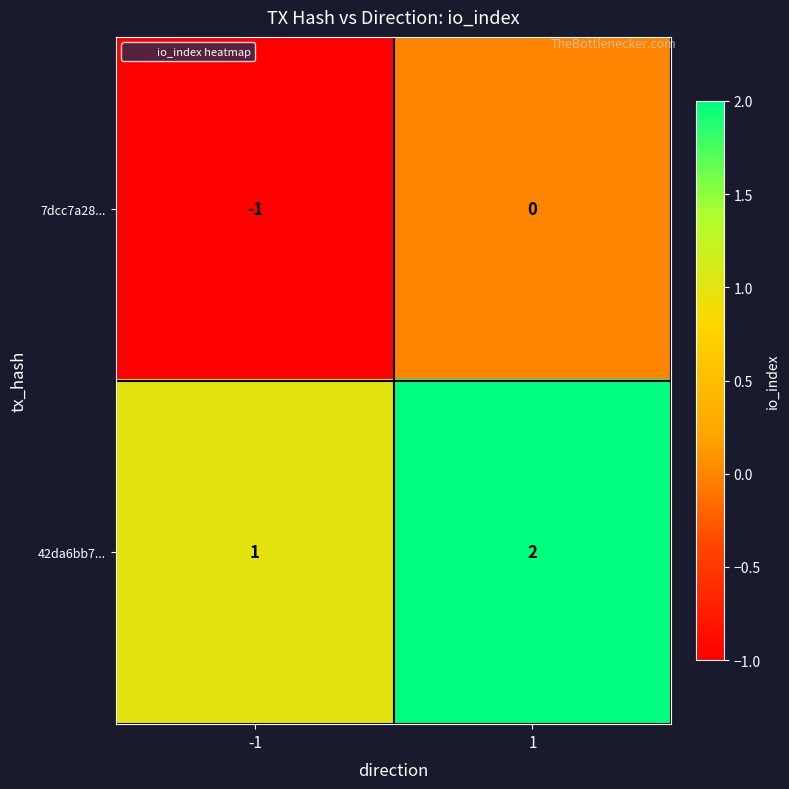

Which series has the largest total across all categories?

42da6bb7...